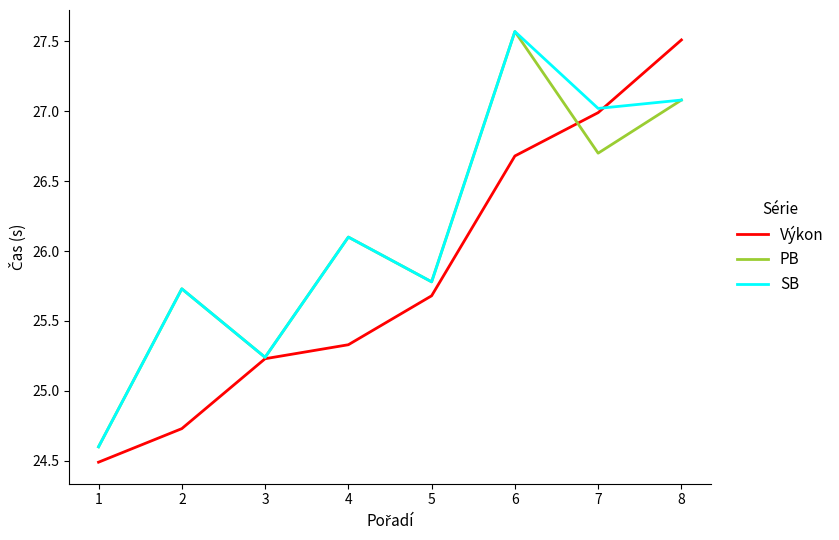

The Výkon series shows 24.5 at 1. True or false?

True